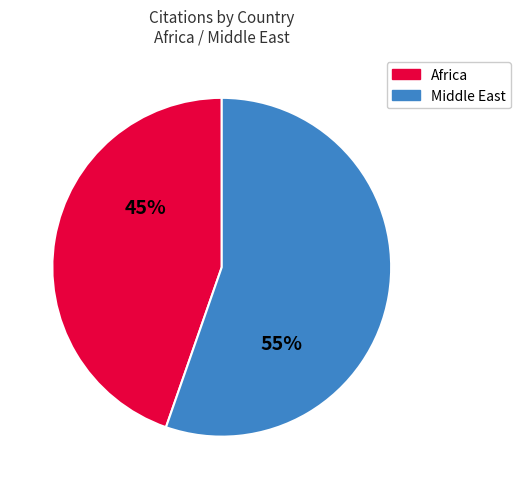

To the nearest percent, what is the average slice percentage?

50%